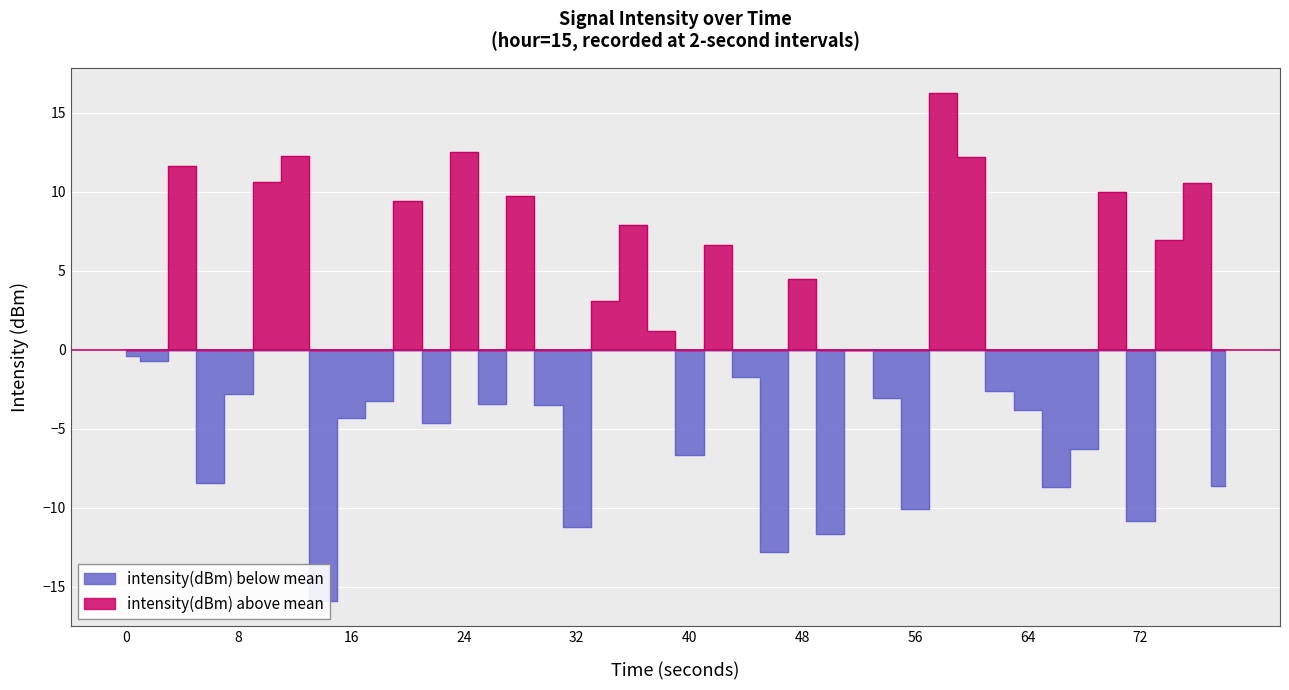

What is the difference between the second highest and second lowest values in the intensity_pos series?

25.3